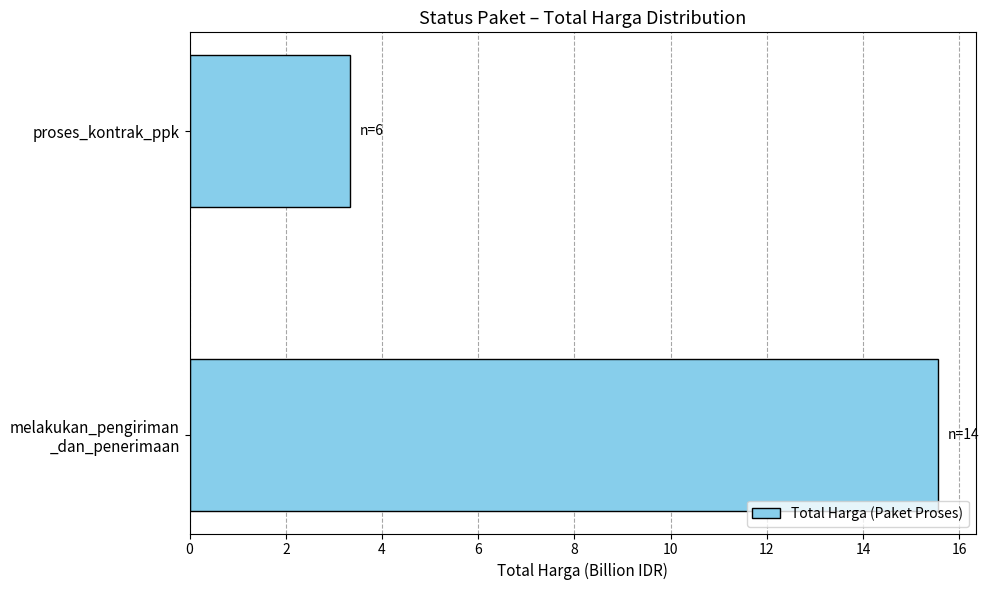

Rank the categories by value from lowest to highest.

proses_kontrak_ppk, melakukan_pengiriman
_dan_penerimaan